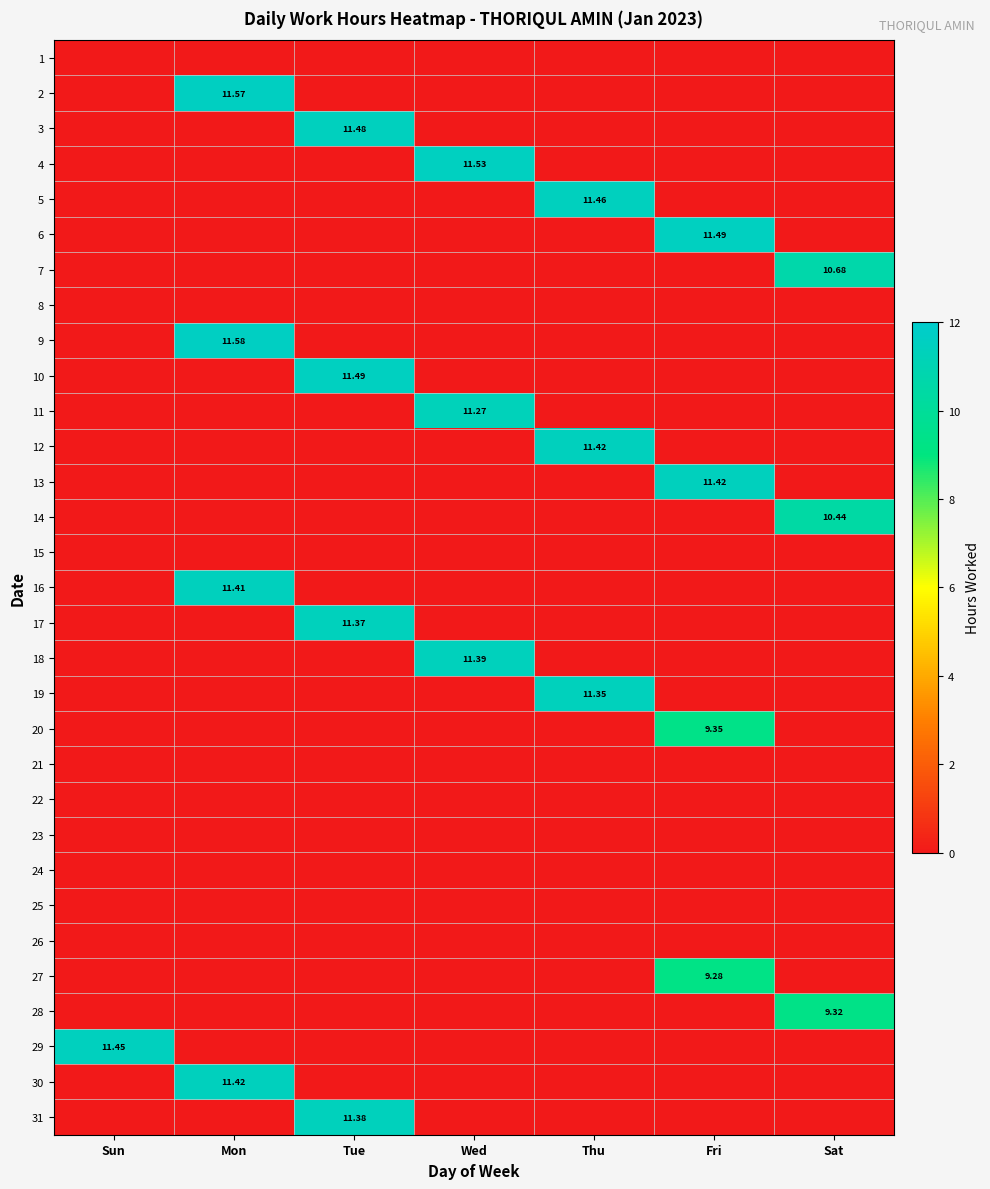

Is the value of 7 at Thu greater than the value of 19 at Mon?

No